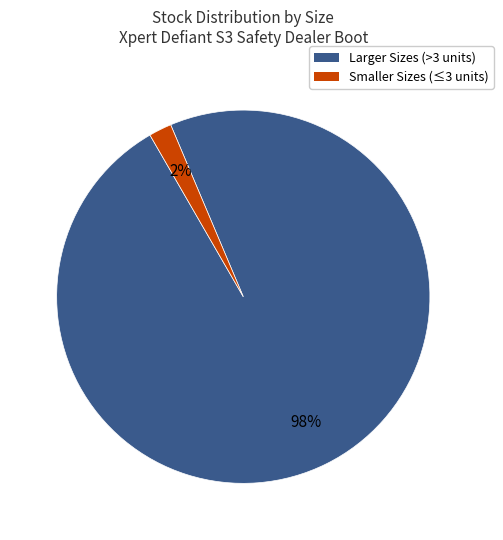

How many slices are in this pie chart?

2